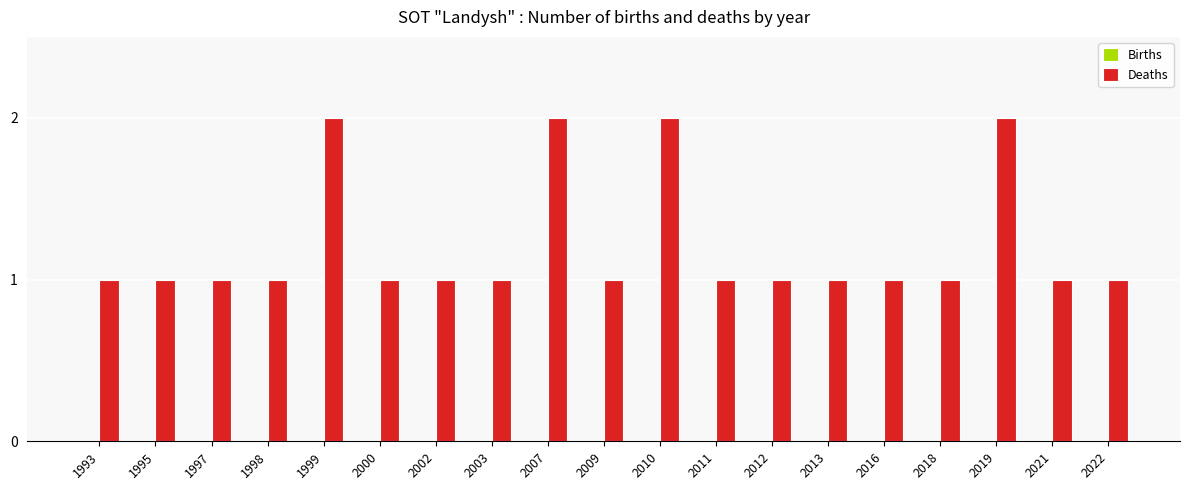

What is the value of the 17th bar from the left?

2